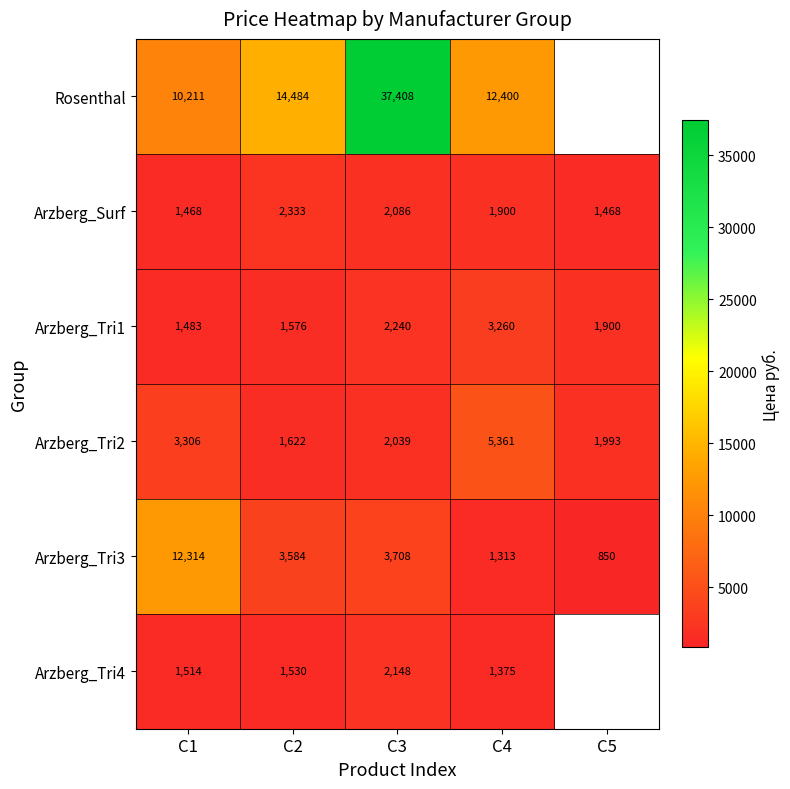

Is it true that Arzberg_Tri1 equals 704 at C1?

False